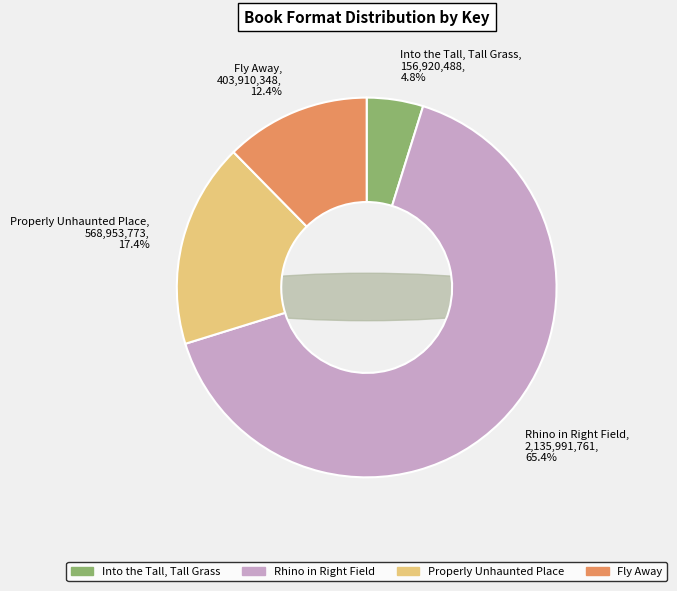

True or false: Properly Unhaunted Place accounts for 17% of the total.

True